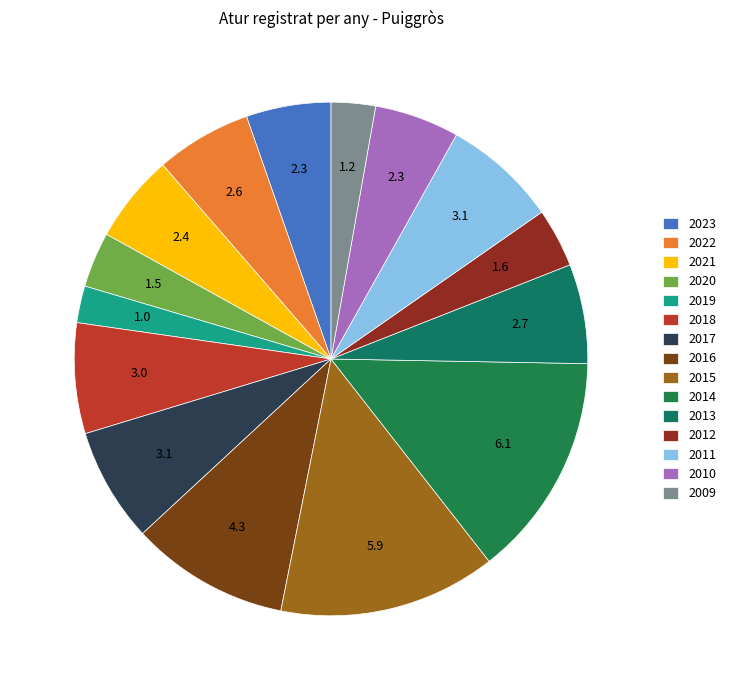

True or false: 2023 accounts for 1% of the total.

False